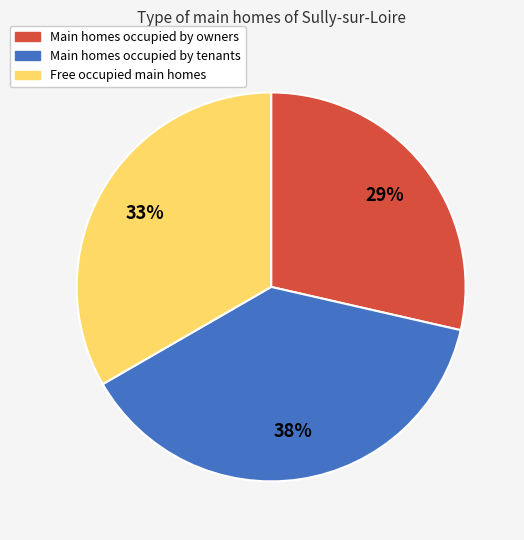

To the nearest percent, what is the average slice percentage?

33%